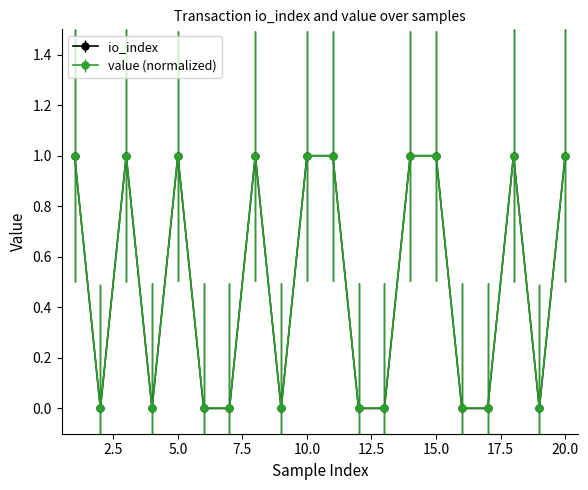

True or false: value (normalized) has more than 1 interior local peaks.

True